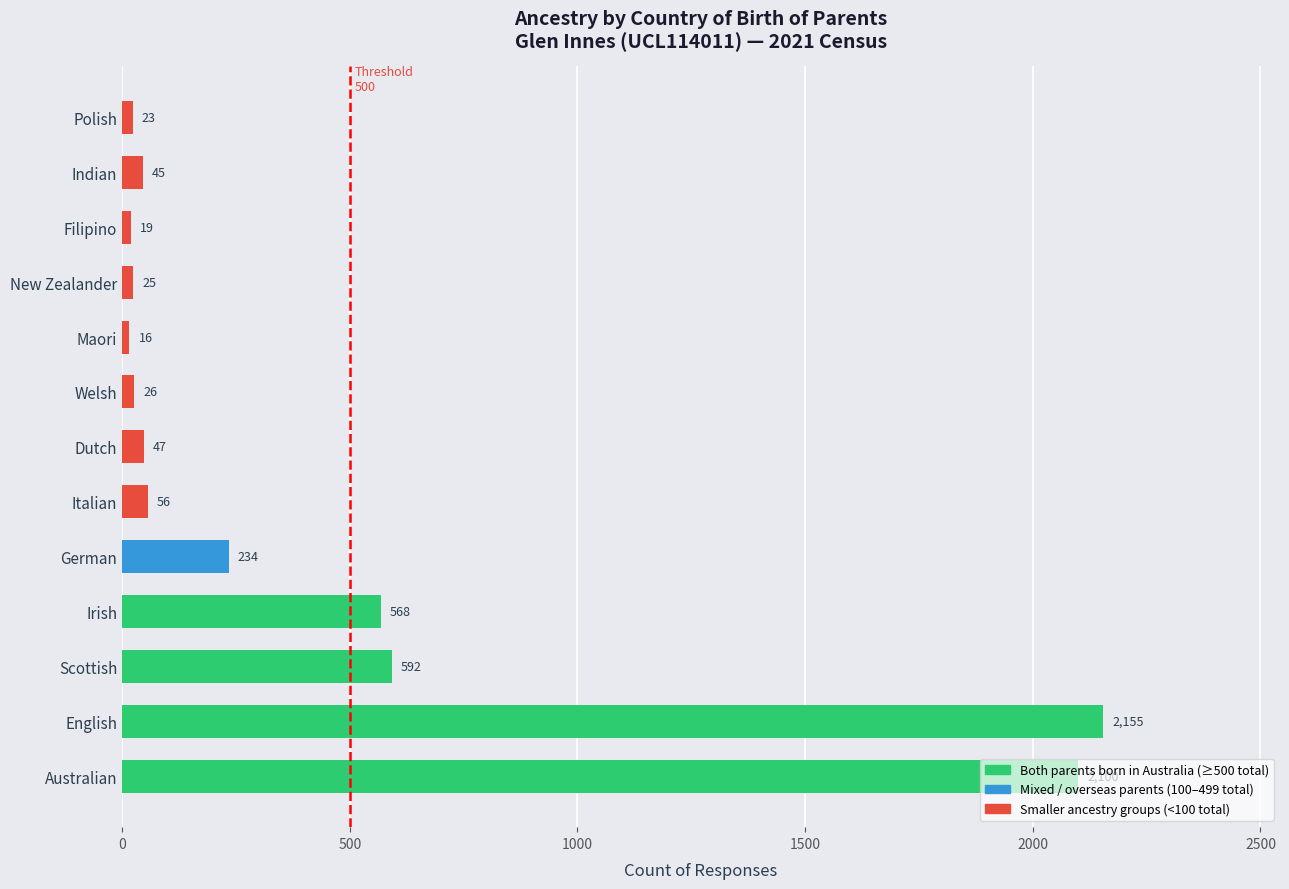

The value at Filipino is 19. True or false?

True